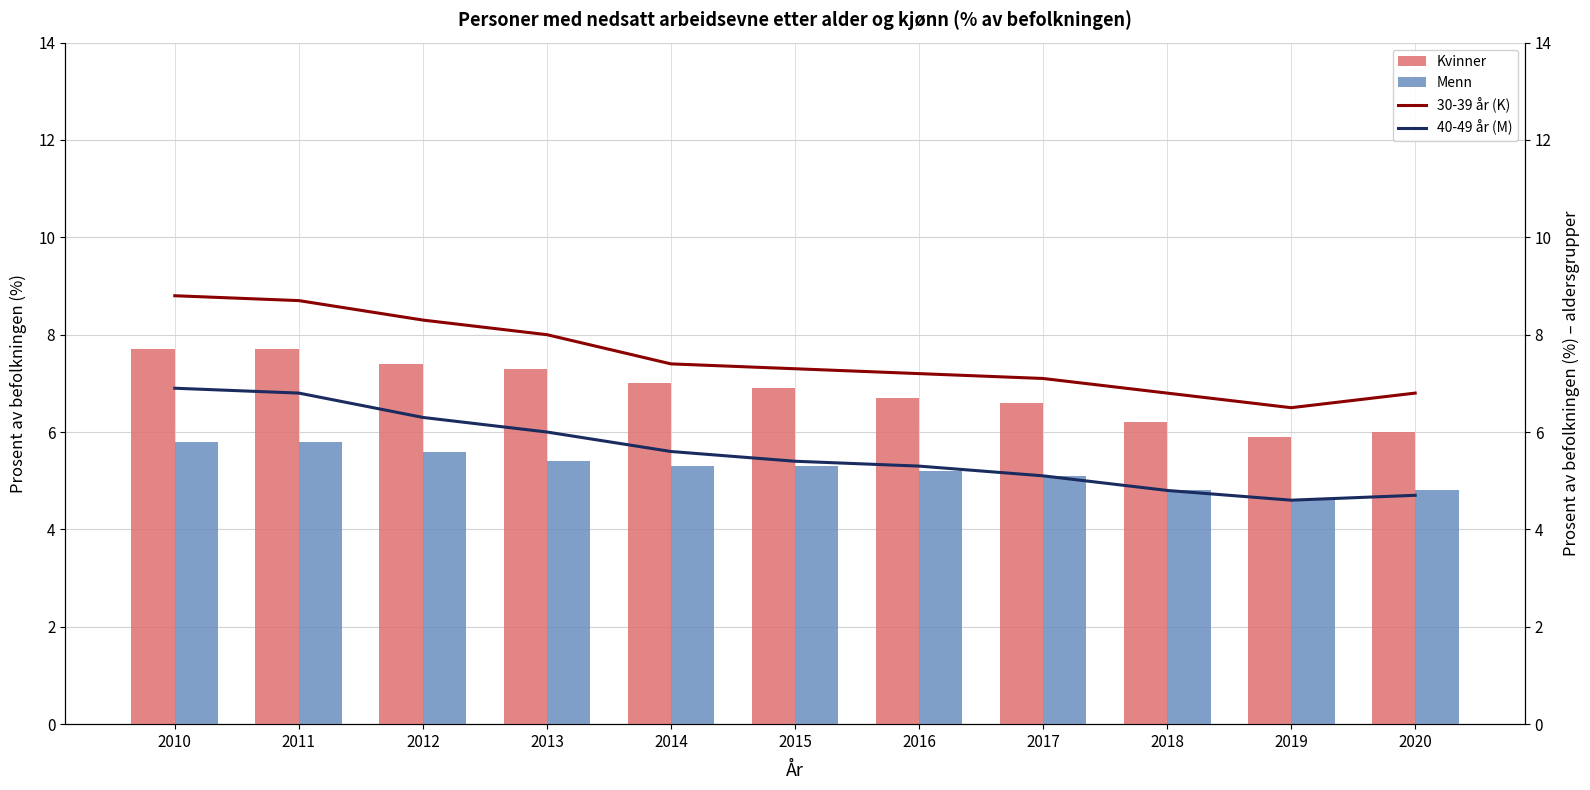

True or false: Menn has a value of 8.2 at 2020.

False